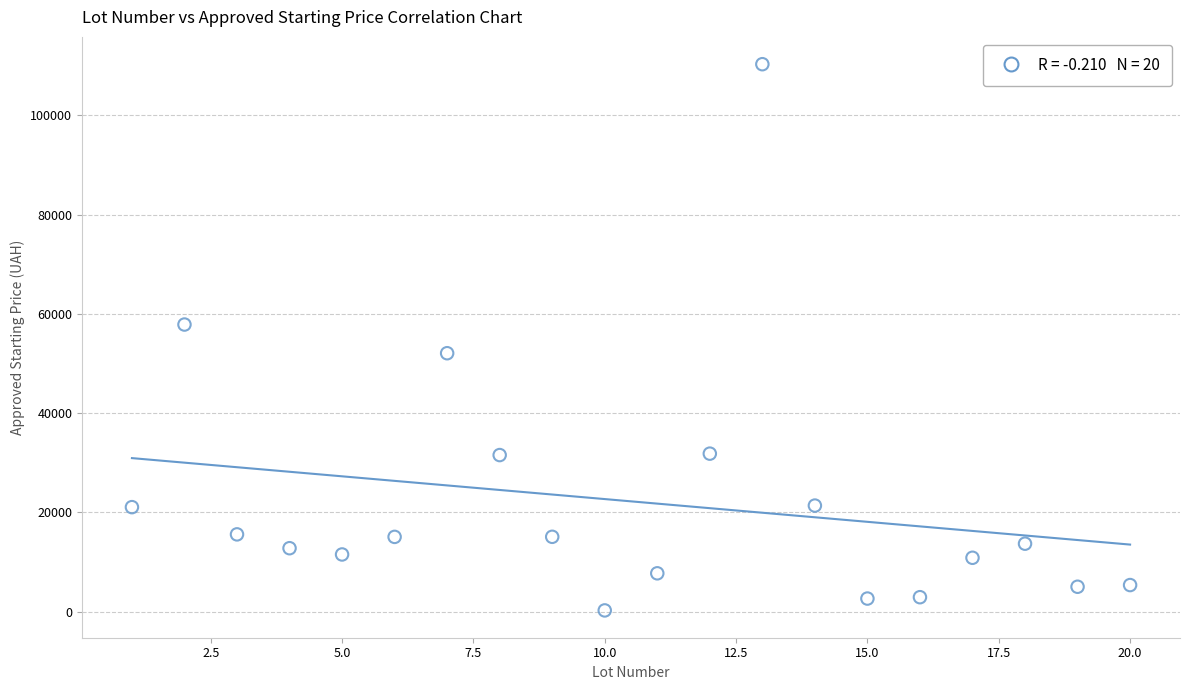

What is the range of Y values (max minus min)?

110058.7